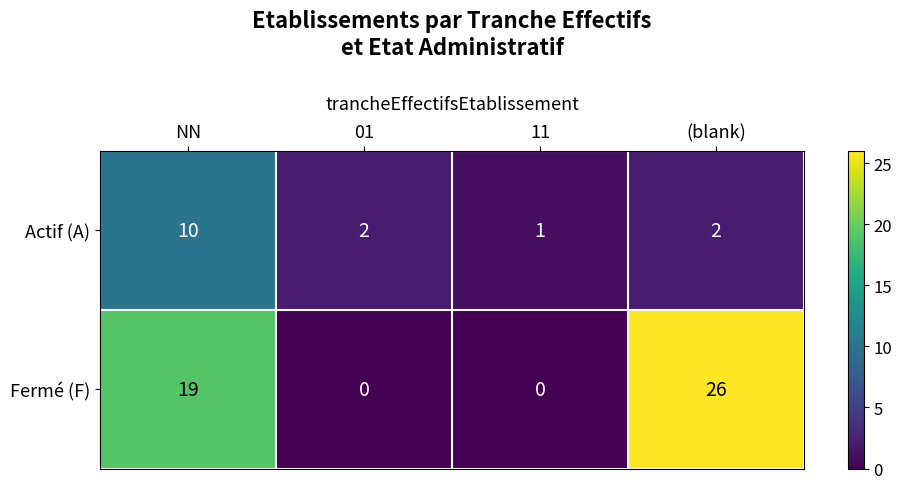

Which series changed the most between 11 and (blank)?

Fermé (F)